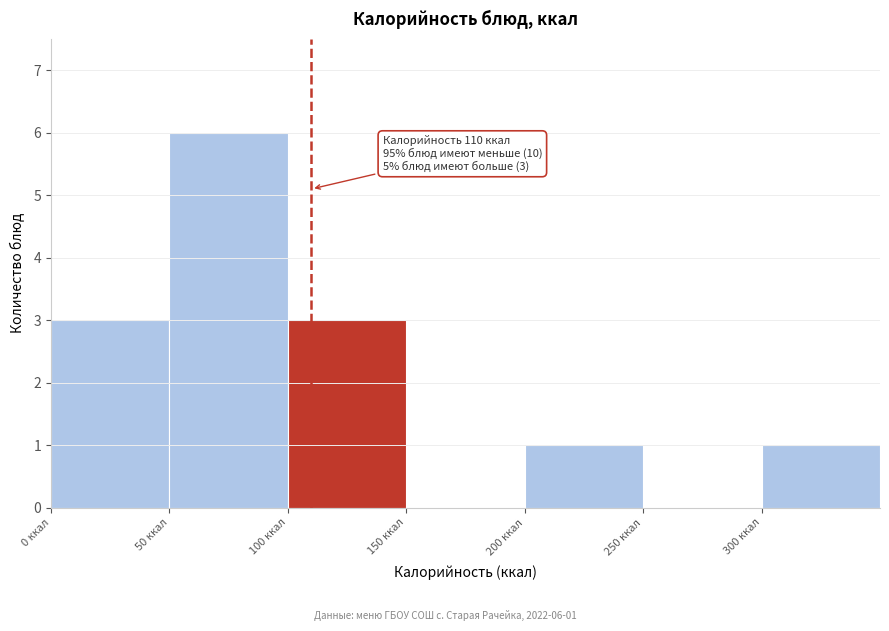

Over which range of the x-axis is the bar tallest?

50 to 100